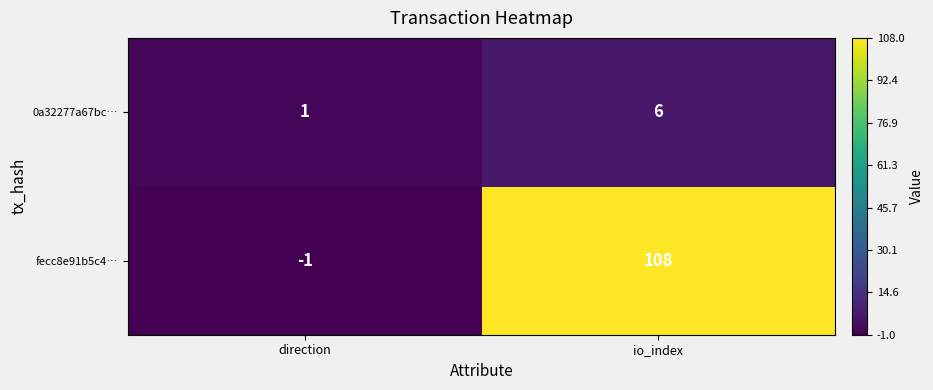

How many series are shown in this chart?

2